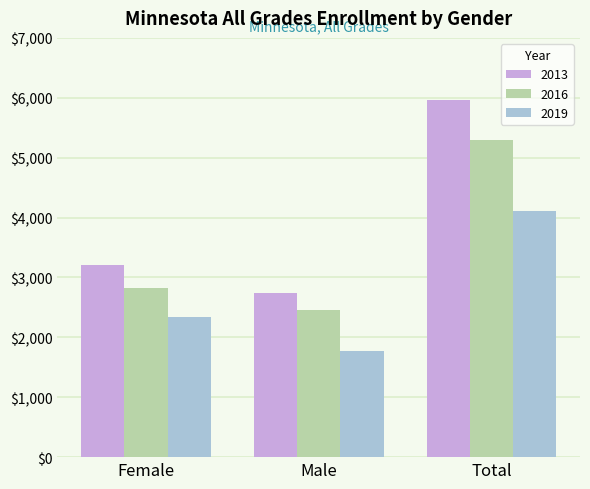

What is the difference between the highest and lowest values at Male?

973